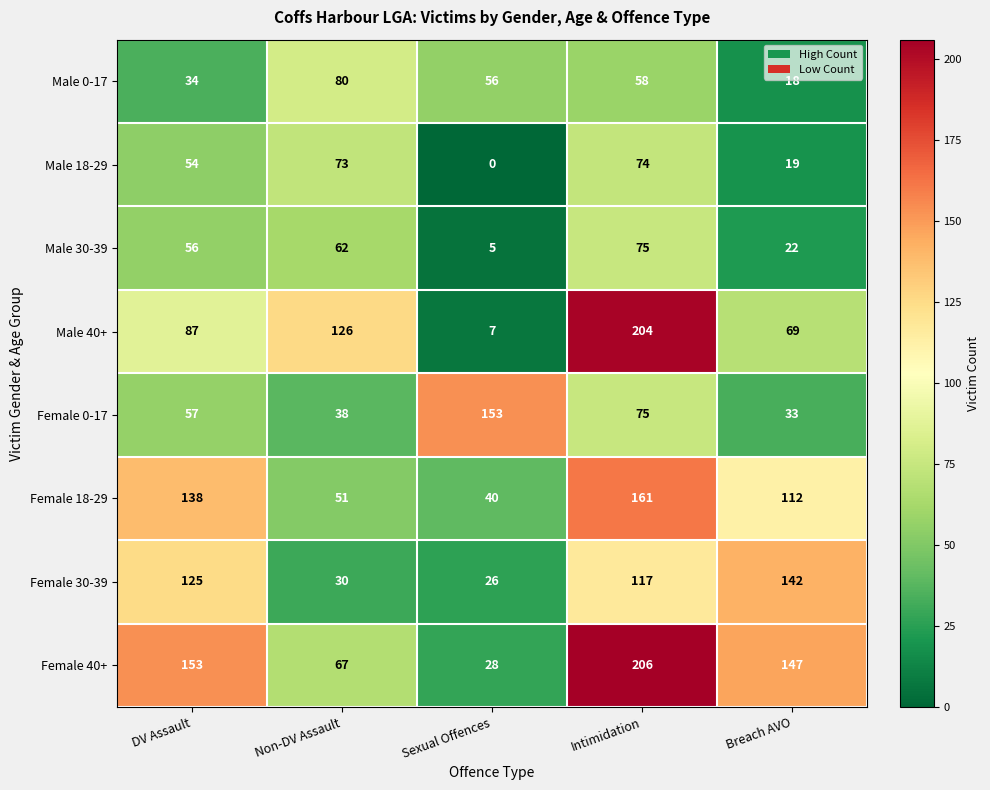

What is the approximate value of Female 18-29 at Intimidation, to the nearest 5?

160